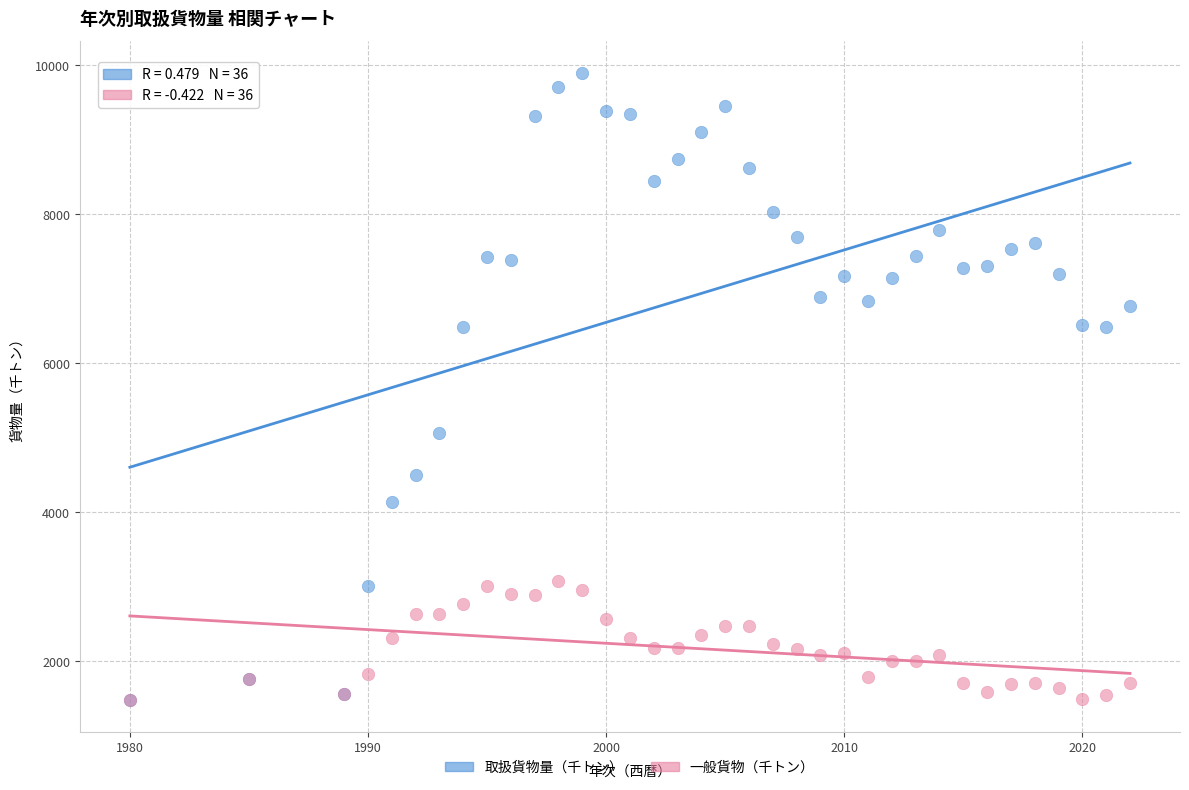

Across all series, what Y value is closest to 5691?

5072